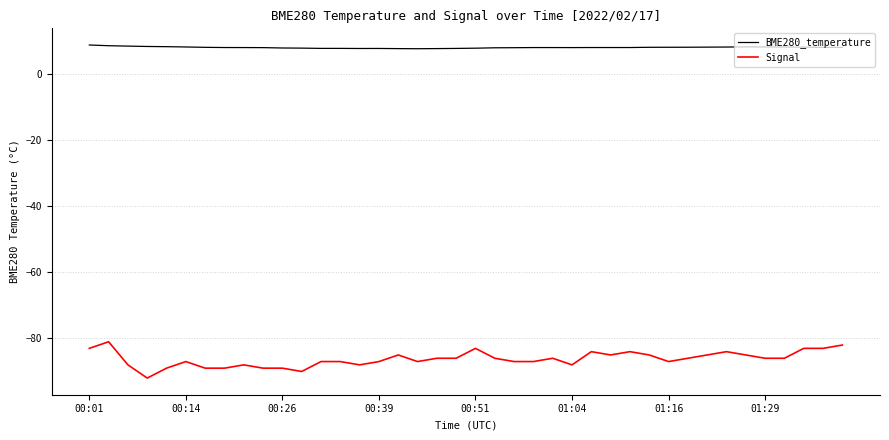

Which series has the widest spread of values?

Signal